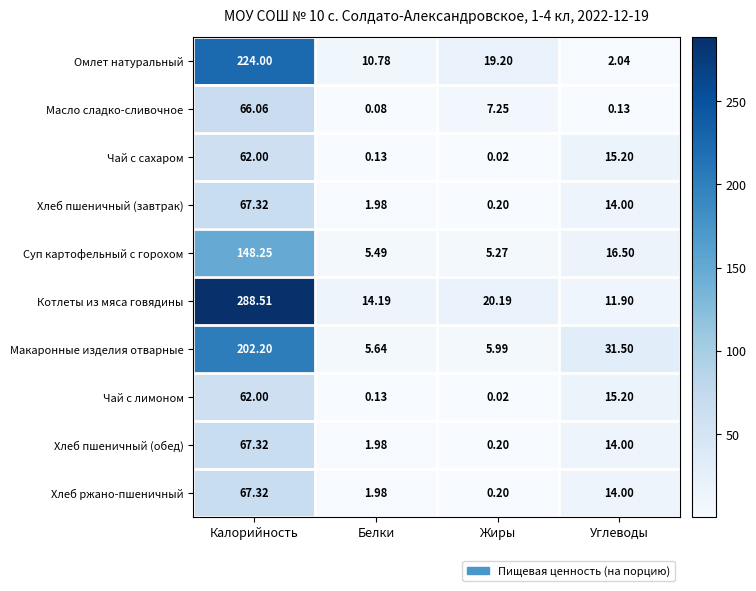

Which series has the largest range (max minus min)?

Котлеты из мяса говядины